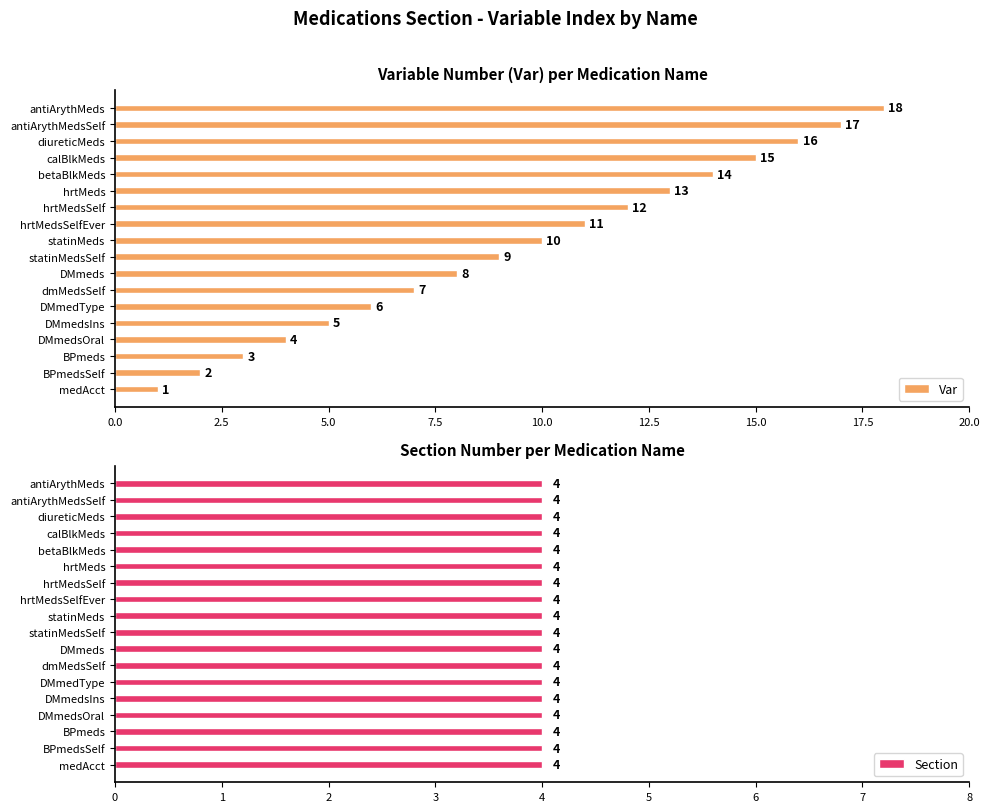

Where is Var nearest to the value 9?

statinMedsSelf